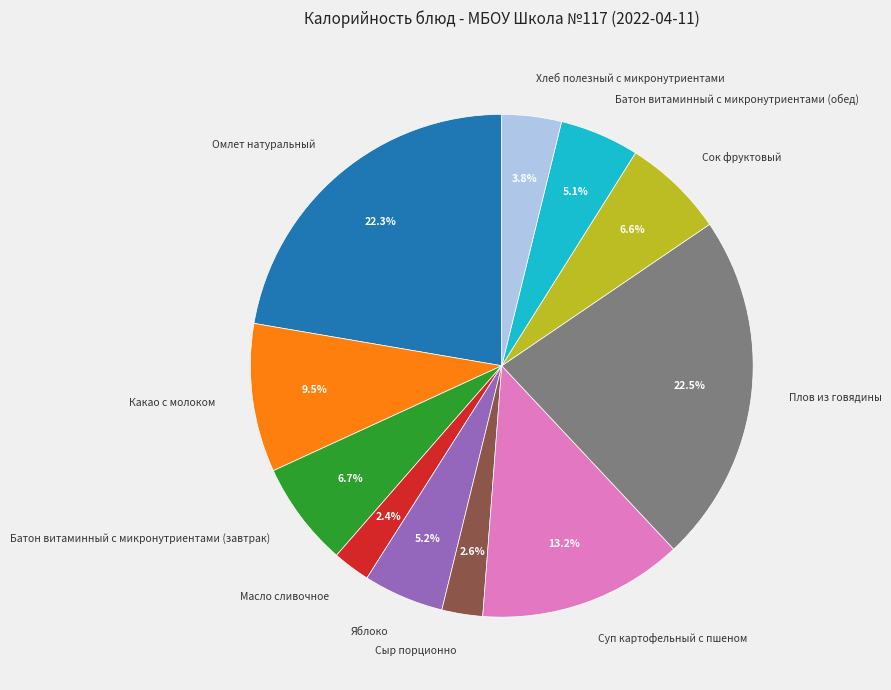

To the nearest percent, what portion does Омлет натуральный represent?

22%